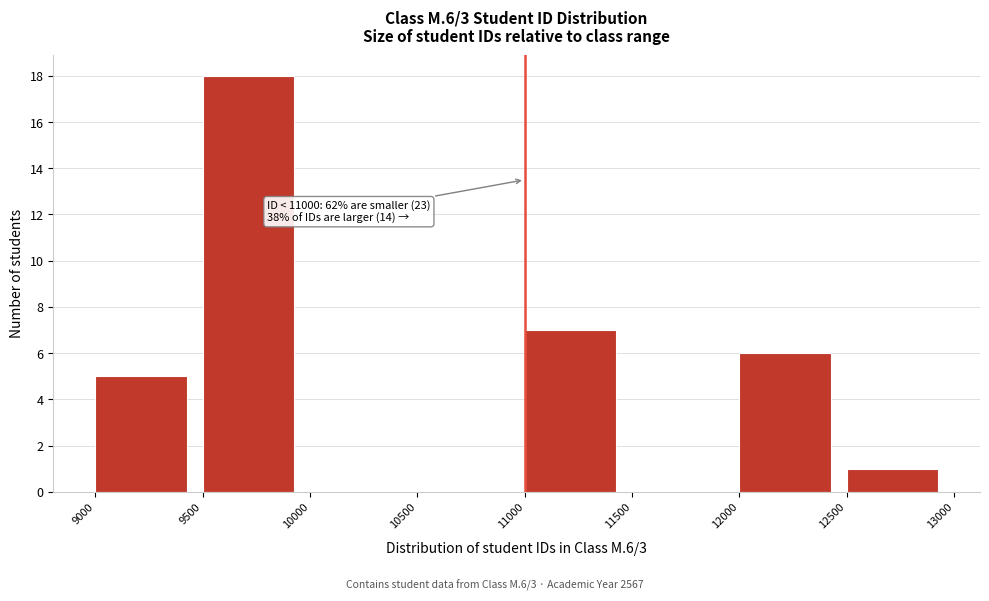

Which range on the x-axis has the tallest bar?

9500 to 10000